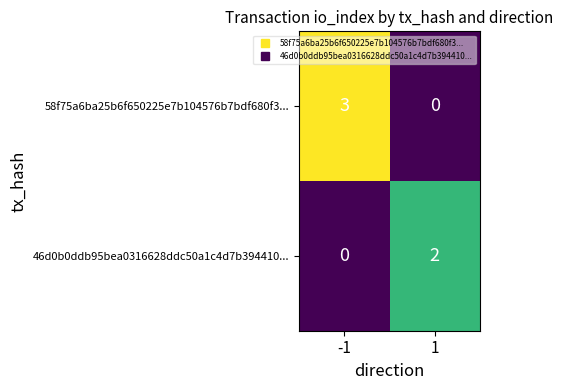

How many values in the 46d0b0ddb95bea0316628ddc50a1c4d7b394410... series are below 2?

1